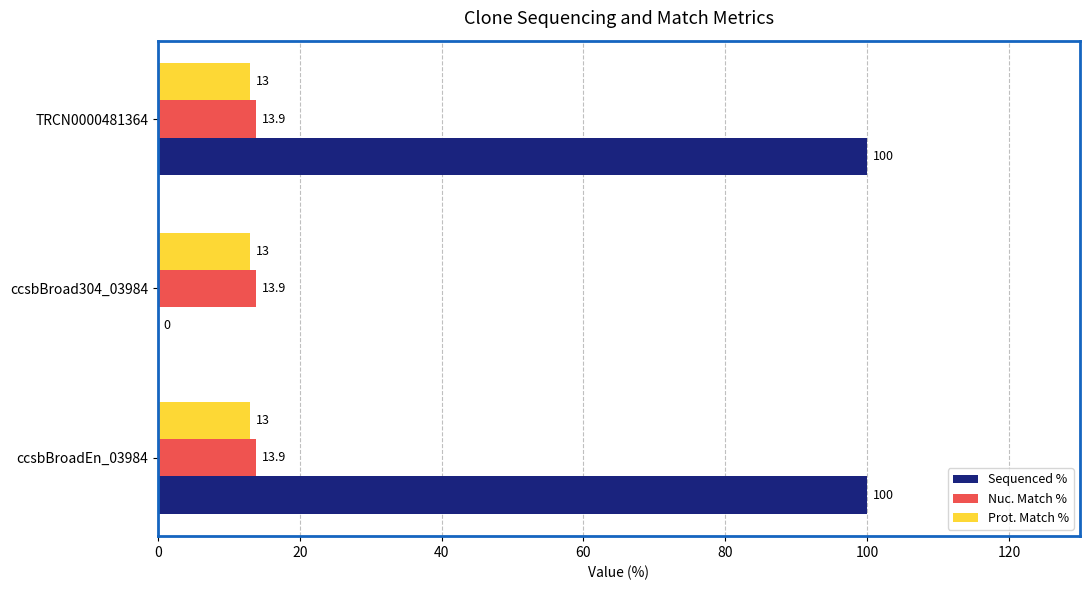

The value of Prot. Match % at ccsbBroadEn_03984 is 21.8. True or false?

False